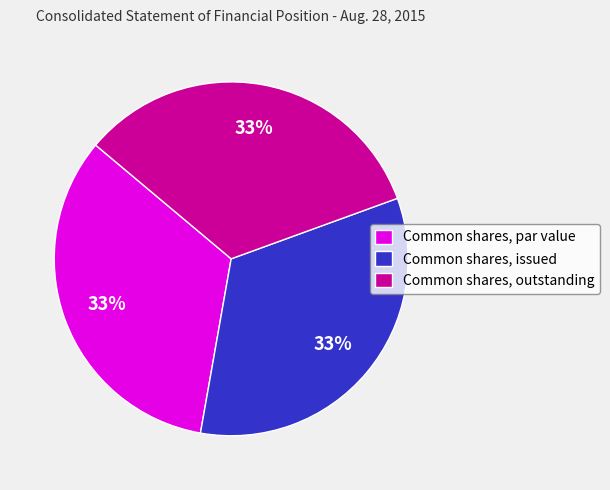

The Common shares, outstanding slice represents 33% of the pie. True or false?

True